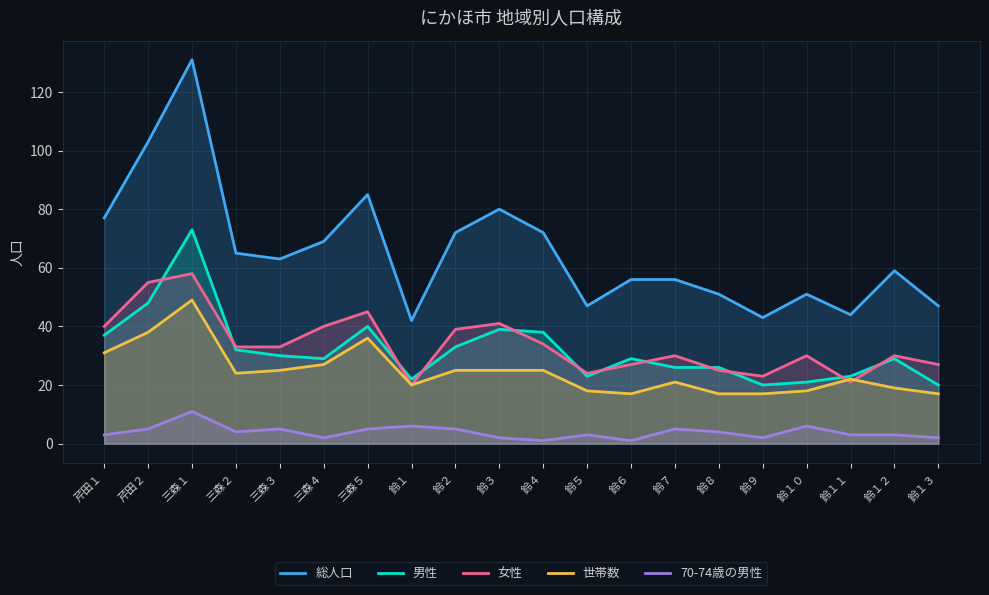

Between 鈴５ and 鈴１３, which series saw the biggest shift?

男性